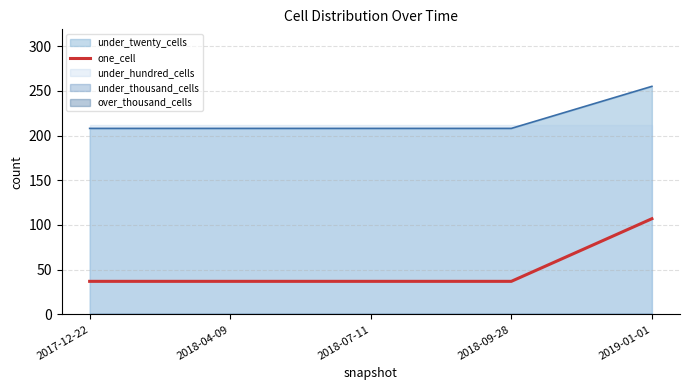

How many data points are above 37?

1